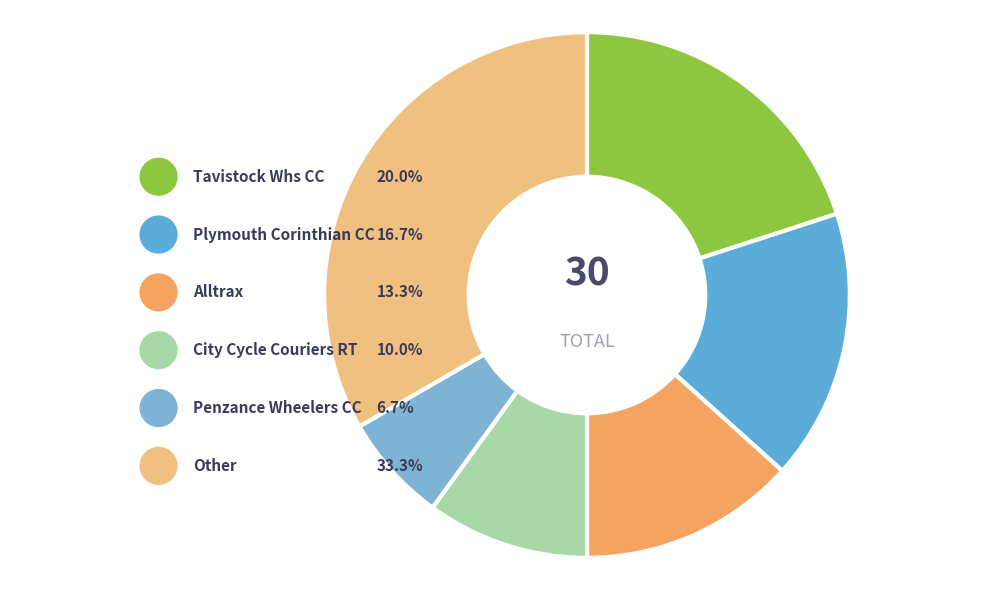

To the nearest percent, what is the difference between the largest and smallest slice percentages?

27%